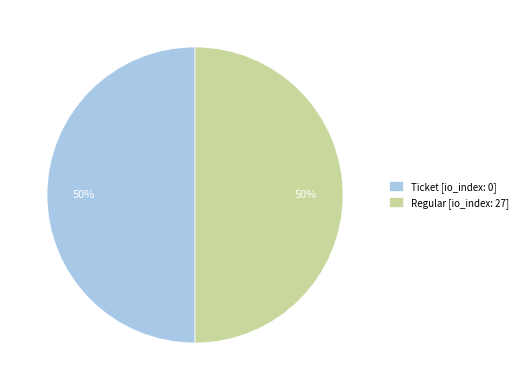

To the nearest percent, what is the combined percentage of Regular [io_index: 27] and Ticket [io_index: 0]?

100%